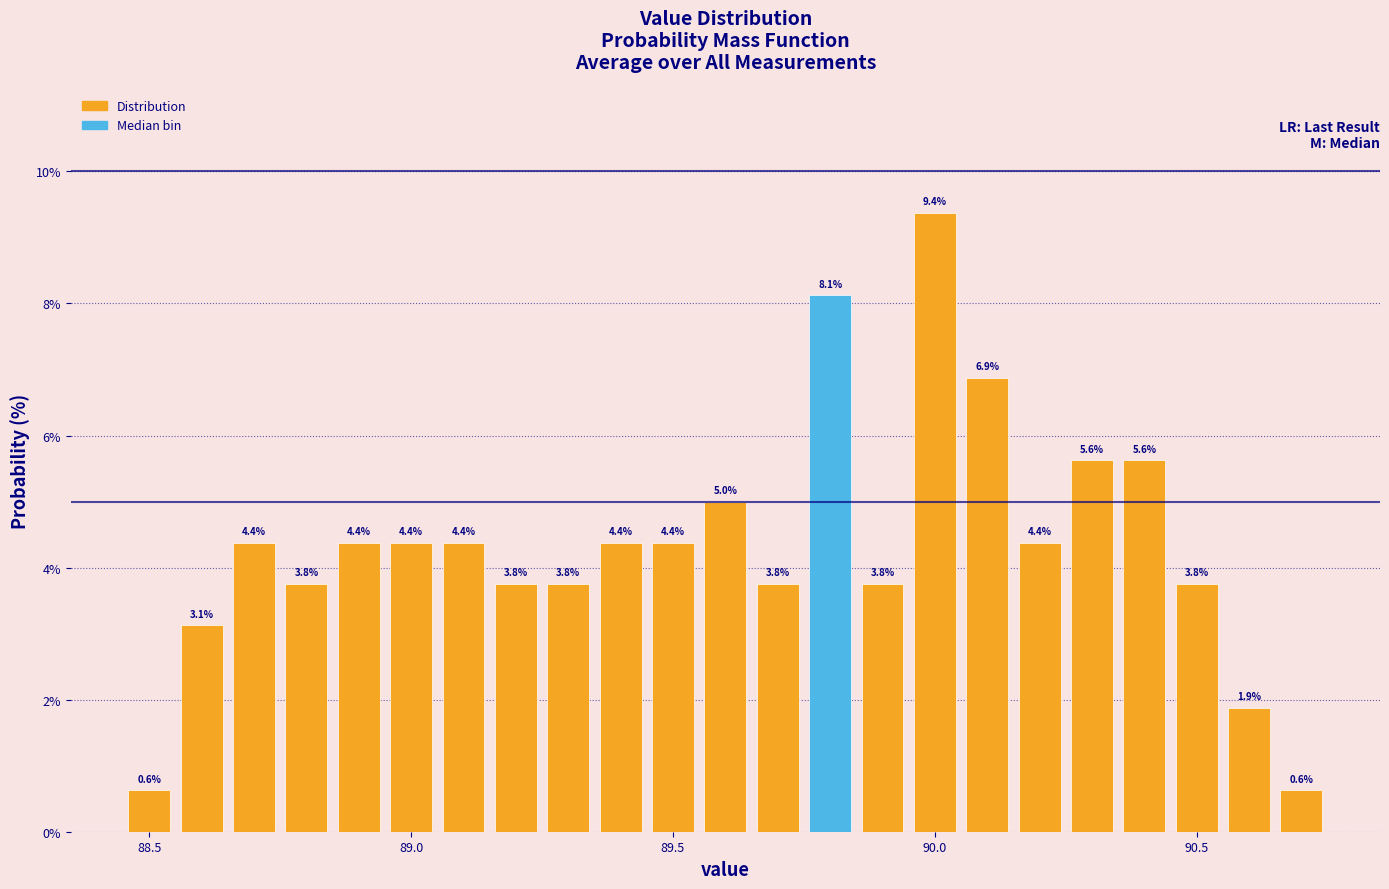

Read against the x-axis, roughly where is the centre of the tallest bar?

90.00